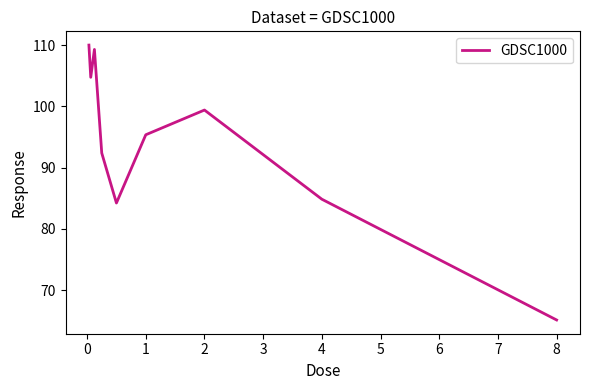

What is the difference between the maximum and minimum values?

44.9